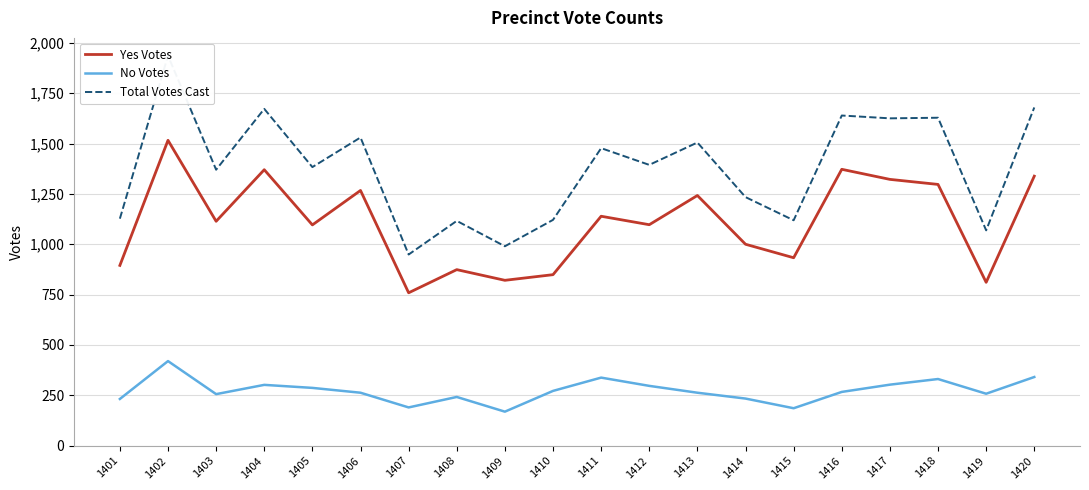

True or false: No Votes and Total Votes Cast cross at least once.

False